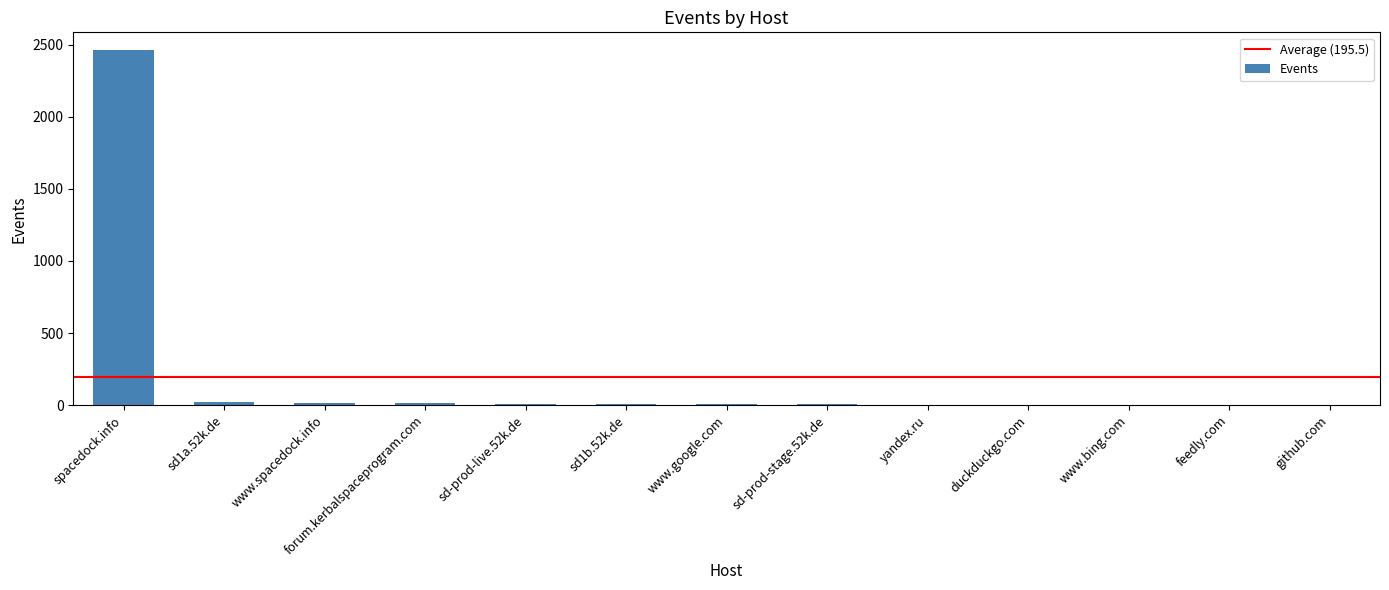

What is the sum of all values?

2542